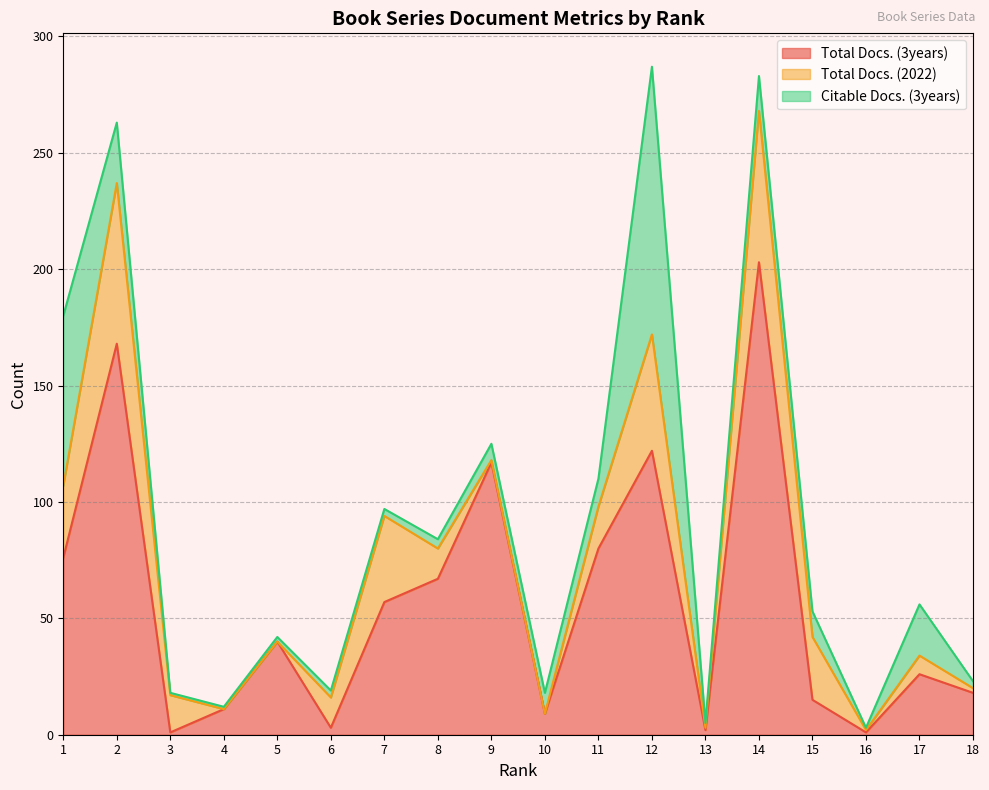

How many lines are shown in the chart?

3